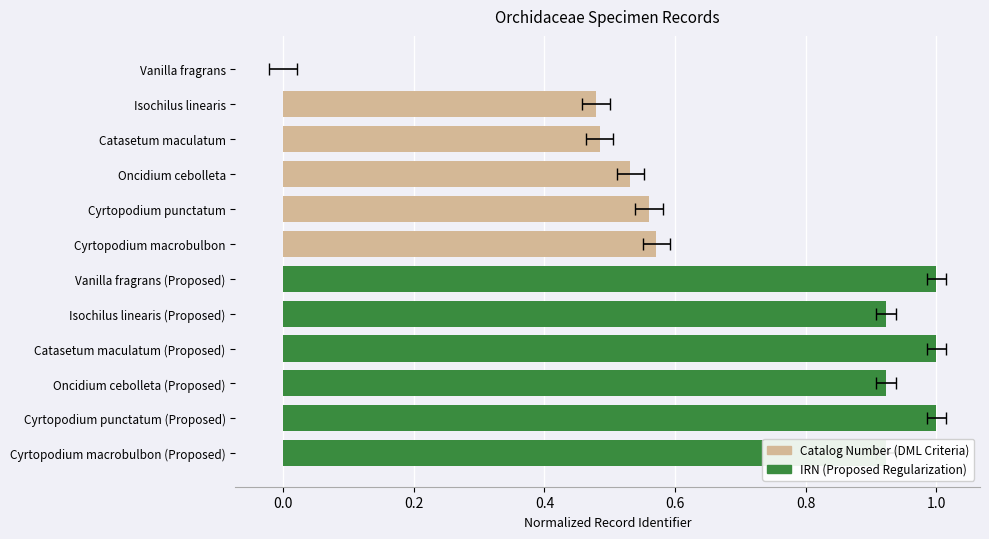

Which has a higher value, Catasetum maculatum (Proposed) or Oncidium cebolleta (Proposed)?

Catasetum maculatum (Proposed)